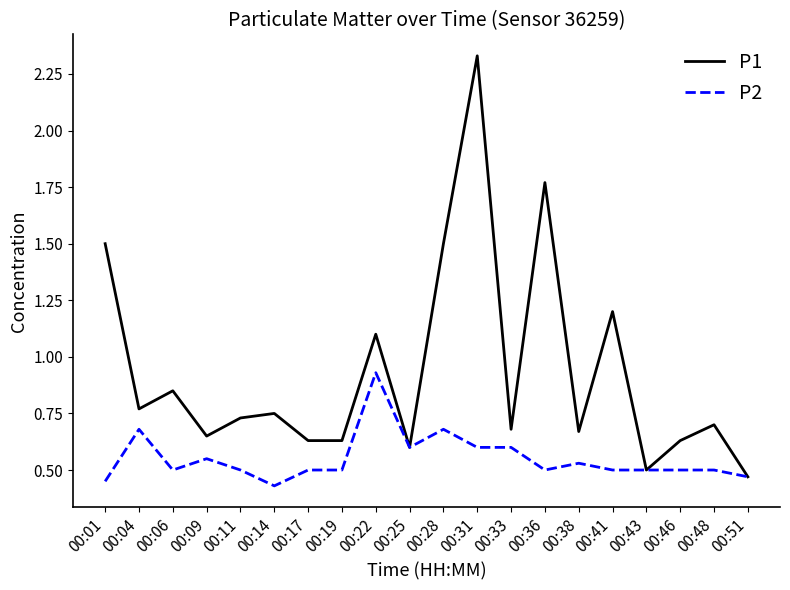

Which category has the highest value across all series?

00:31